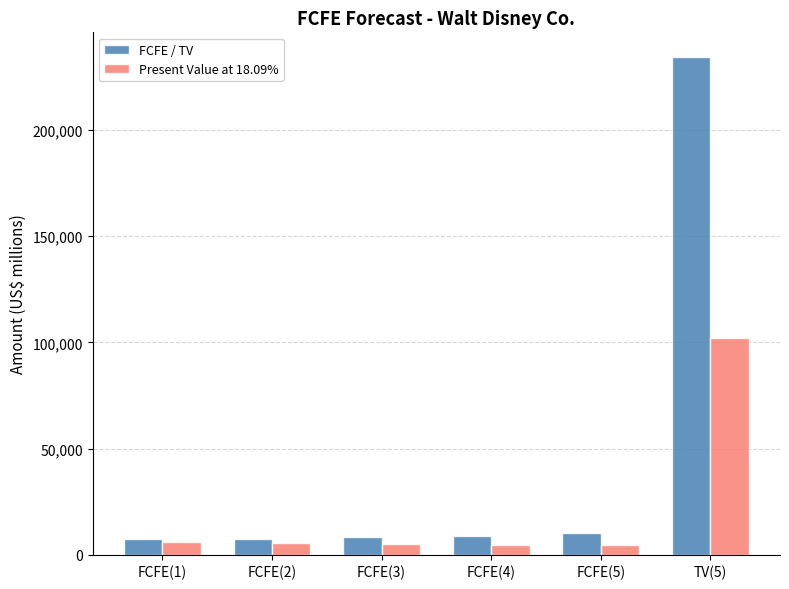

The FCFE / TV series shows 7597 at FCFE(2). True or false?

True